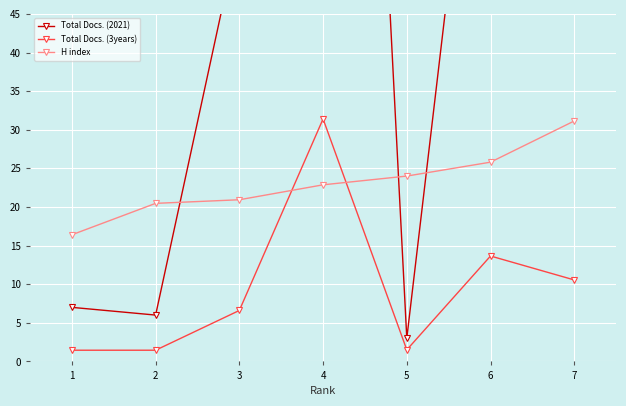

Where does the Total Docs. (3years) series first go above 6?

3